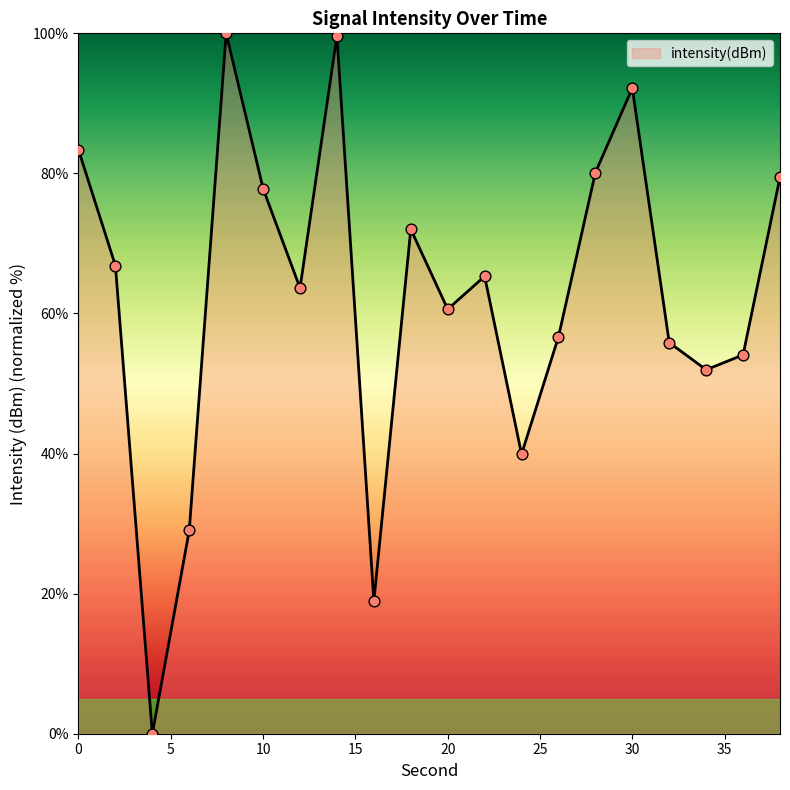

What is the greatest value displayed?

100.0